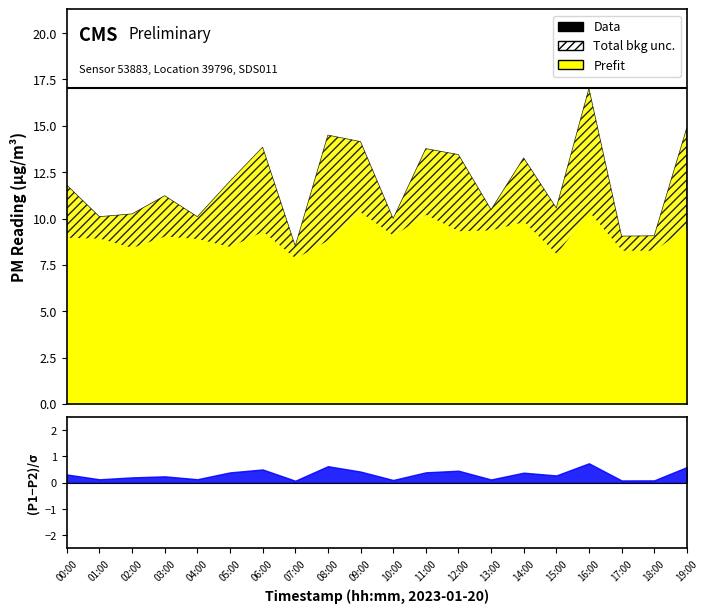

At how many categories does at least one series exceed 13?

8